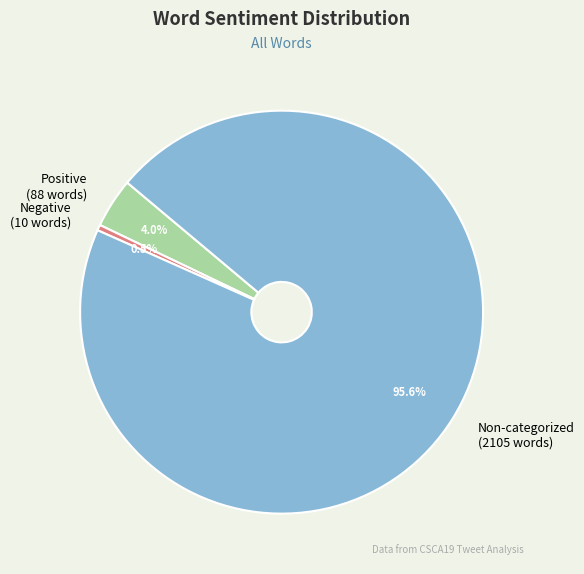

Is there any slice that represents more than half of the pie?

Yes